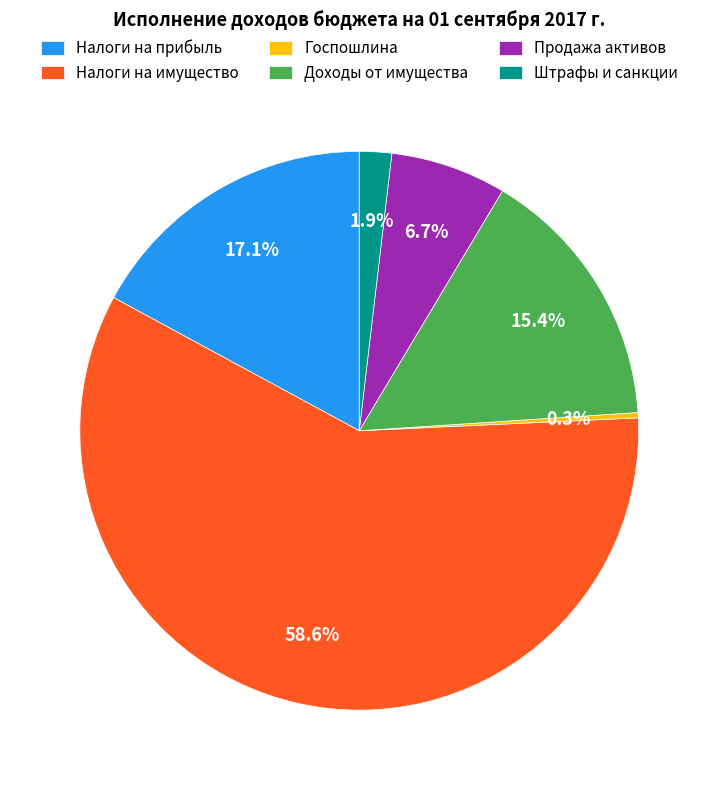

Is there any slice that represents more than half of the pie?

Yes